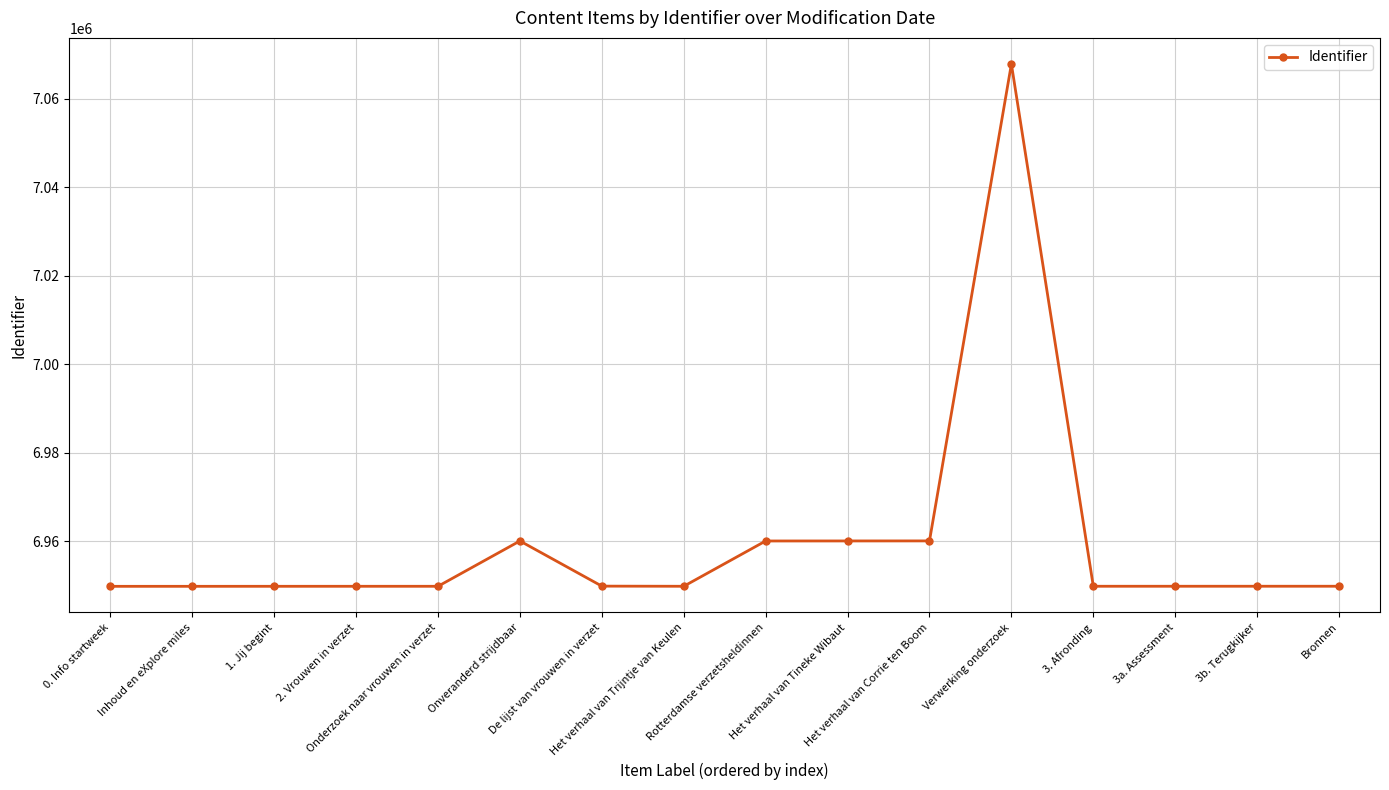

The chart shows a value of 1678007 at Het verhaal van Corrie ten Boom. True or false?

False